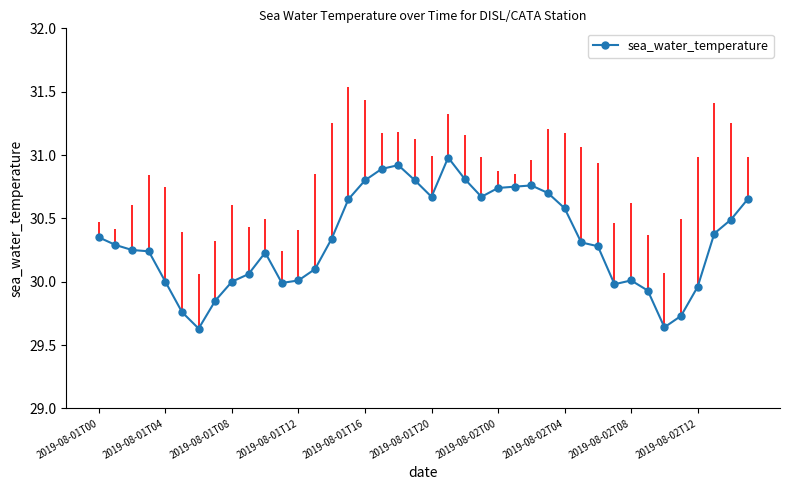

How many lines are shown in the chart?

1